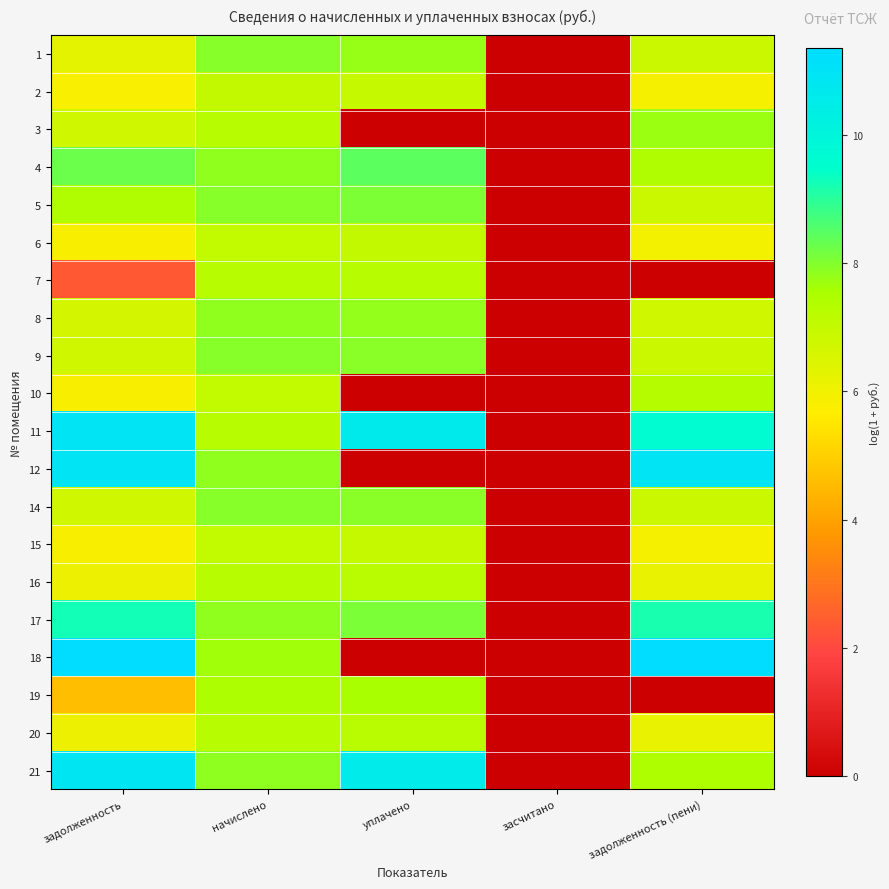

Reading left to right, transcribe all the data shown in this chart.

1: задолженность=6.3	начислено=7.9	уплачено=7.8	засчитано=0.0	задолженность (пени)=6.8
2: задолженность=5.8	начислено=7.0	уплачено=7.0	засчитано=0.0	задолженность (пени)=5.9
3: задолженность=6.8	начислено=7.3	уплачено=0.0	засчитано=0.0	задолженность (пени)=7.7
4: задолженность=8.3	начислено=7.8	уплачено=8.4	засчитано=0.0	задолженность (пени)=7.4
5: задолженность=7.4	начислено=7.9	уплачено=8.1	засчитано=0.0	задолженность (пени)=6.9
6: задолженность=5.8	начислено=7.0	уплачено=7.0	засчитано=0.0	задолженность (пени)=5.9
7: задолженность=2.4	начислено=7.3	уплачено=7.3	засчитано=0.0	задолженность (пени)=0.0
8: задолженность=6.6	начислено=7.8	уплачено=7.8	засчитано=0.0	задолженность (пени)=6.7
9: задолженность=6.8	начислено=8.0	уплачено=7.9	засчитано=0.0	задолженность (пени)=6.9
10: задолженность=5.8	начислено=7.0	уплачено=0.0	засчитано=0.0	задолженность (пени)=7.3
11: задолженность=10.9	начислено=7.3	уплачено=10.6	засчитано=0.0	задолженность (пени)=9.6
12: задолженность=10.9	начислено=7.8	уплачено=0.0	засчитано=0.0	задолженность (пени)=10.9
14: задолженность=6.7	начислено=7.9	уплачено=7.9	засчитано=0.0	задолженность (пени)=6.9
15: задолженность=5.8	начислено=7.0	уплачено=7.0	засчитано=0.0	задолженность (пени)=5.9
16: задолженность=6.1	начислено=7.3	уплачено=7.2	засчитано=0.0	задолженность (пени)=6.2
17: задолженность=9.3	начислено=7.8	уплачено=8.1	засчитано=0.0	задолженность (пени)=9.2
18: задолженность=11.3	начислено=7.7	уплачено=0.0	засчитано=0.0	задолженность (пени)=11.4
19: задолженность=4.6	начислено=7.5	уплачено=7.6	засчитано=0.0	задолженность (пени)=0.0
20: задолженность=6.1	начислено=7.3	уплачено=7.2	засчитано=0.0	задолженность (пени)=6.2
21: задолженность=10.9	начислено=7.9	уплачено=10.5	засчитано=0.0	задолженность (пени)=7.5